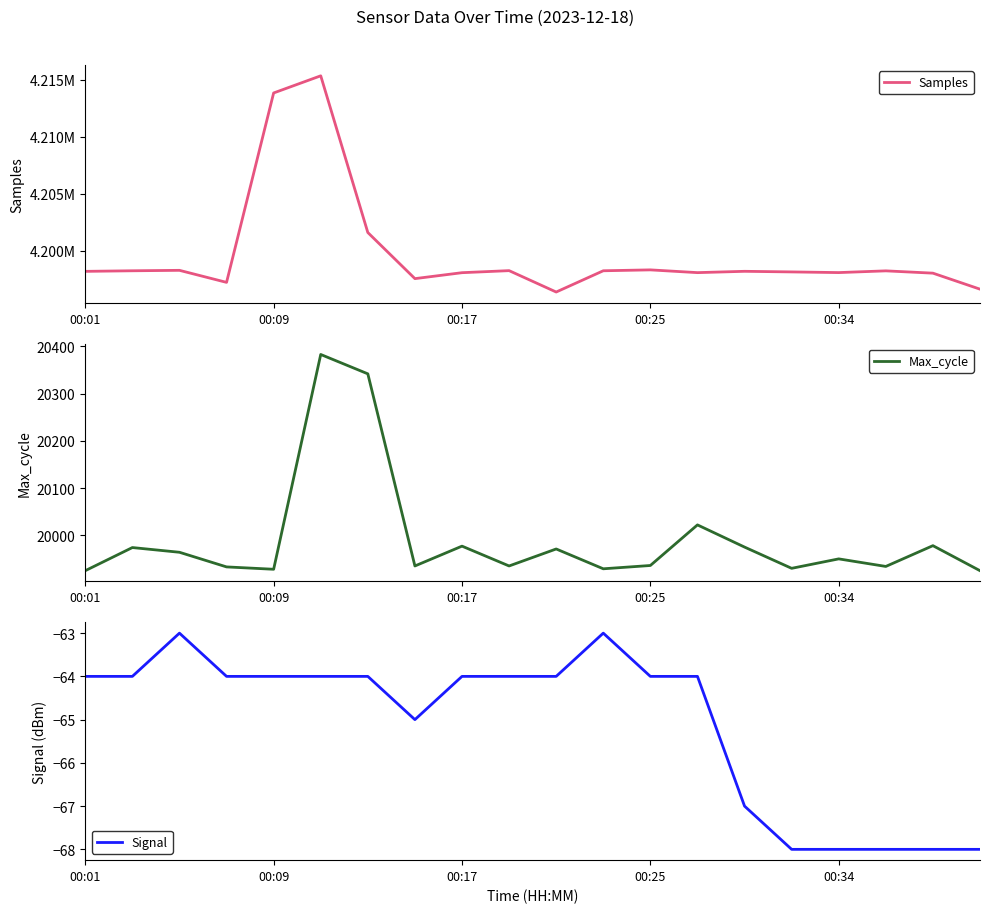

What is the smallest value displayed?

-68